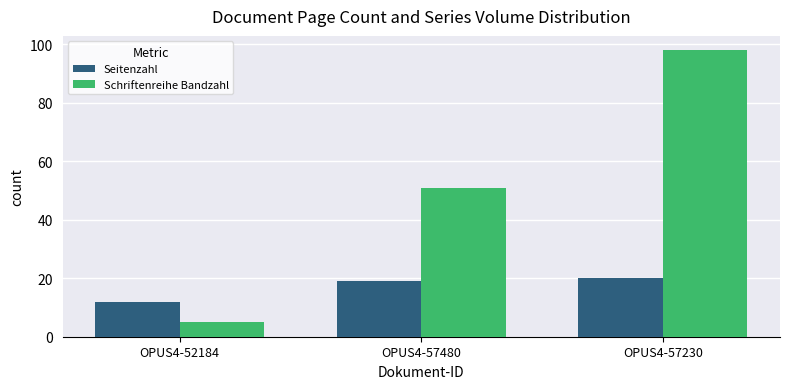

Is it true that Schriftenreihe Bandzahl equals 51 at OPUS4-57480?

True